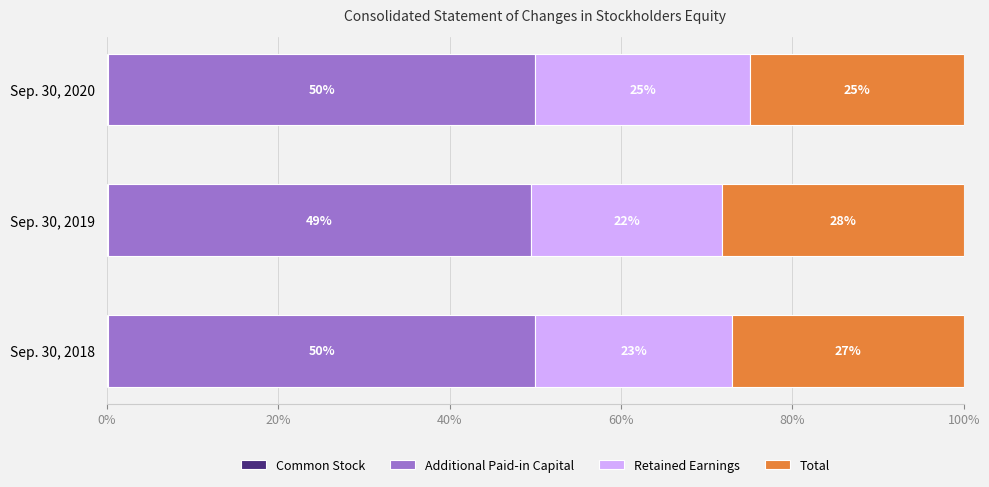

How many categories are shown in the chart?

3